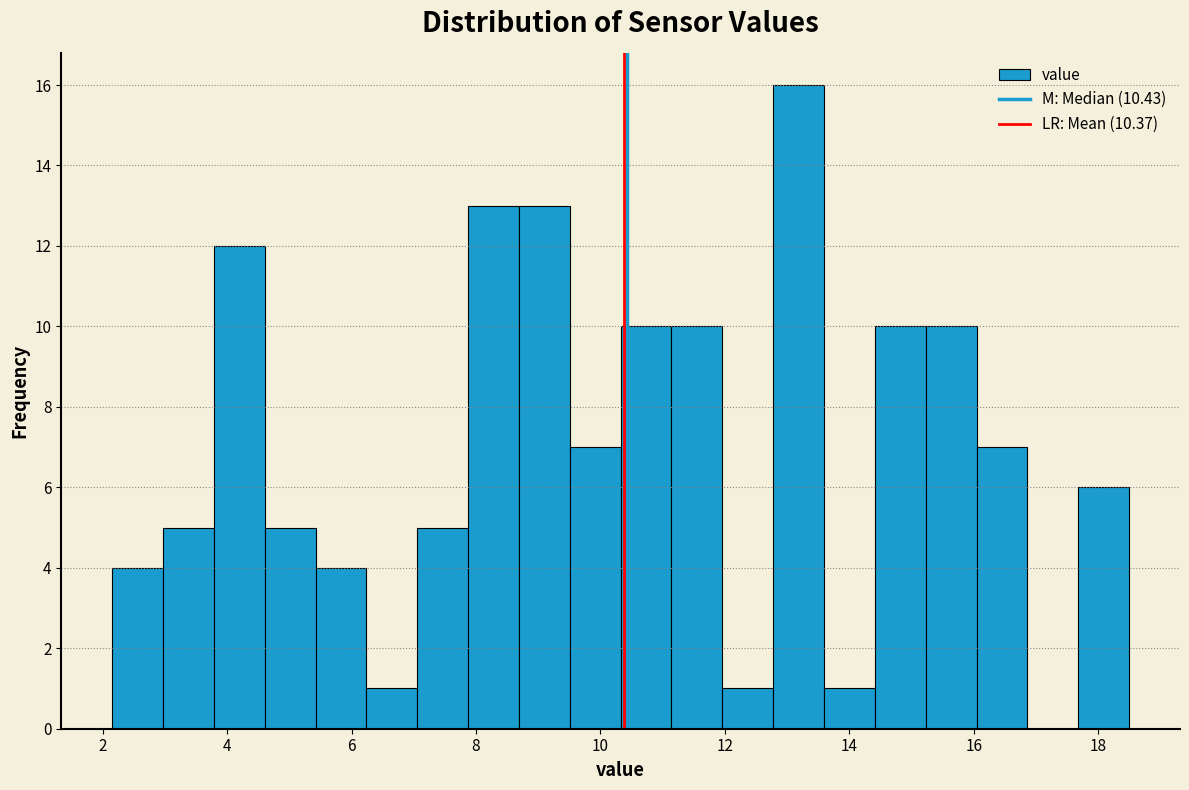

Reading left to right, list every bar in this chart as the range it spans on the x-axis followed by its height. Neither the bar edges nor the heights are printed on the chart, so give them approximately, as read against the axes.

2.2 to 3.0: 4
3.0 to 3.8: 5
3.8 to 4.6: 12
4.6 to 5.4: 5
5.4 to 6.2: 4
6.2 to 7.0: 1
7.0 to 7.8: 5
7.8 to 8.6: 13
8.6 to 9.6: 13
9.6 to 10.4: 7
10.4 to 11.2: 10
11.2 to 12.0: 10
12.0 to 12.8: 1
12.8 to 13.6: 16
13.6 to 14.4: 1
14.4 to 15.2: 10
15.2 to 16.0: 10
16.0 to 16.8: 7
16.8 to 17.6: 0
17.6 to 18.6: 6